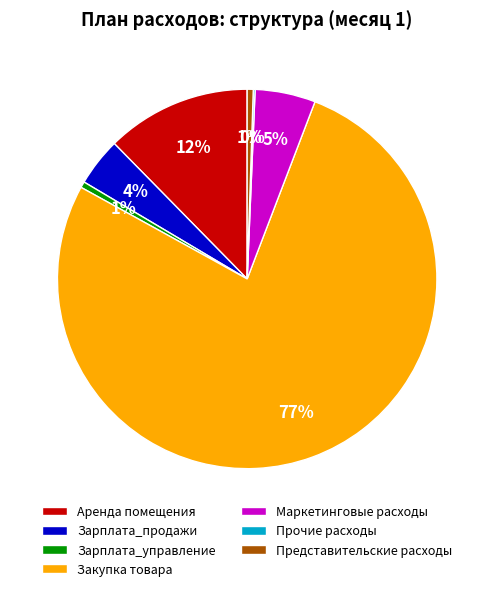

To the nearest percent, what is the difference between the largest and smallest slice percentages?

77%